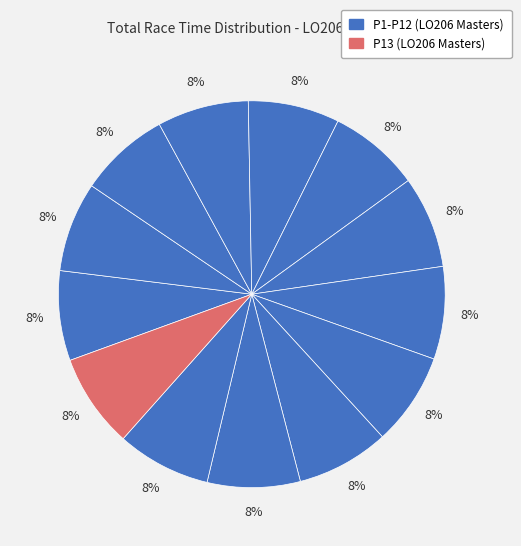

How many slices are in this pie chart?

13